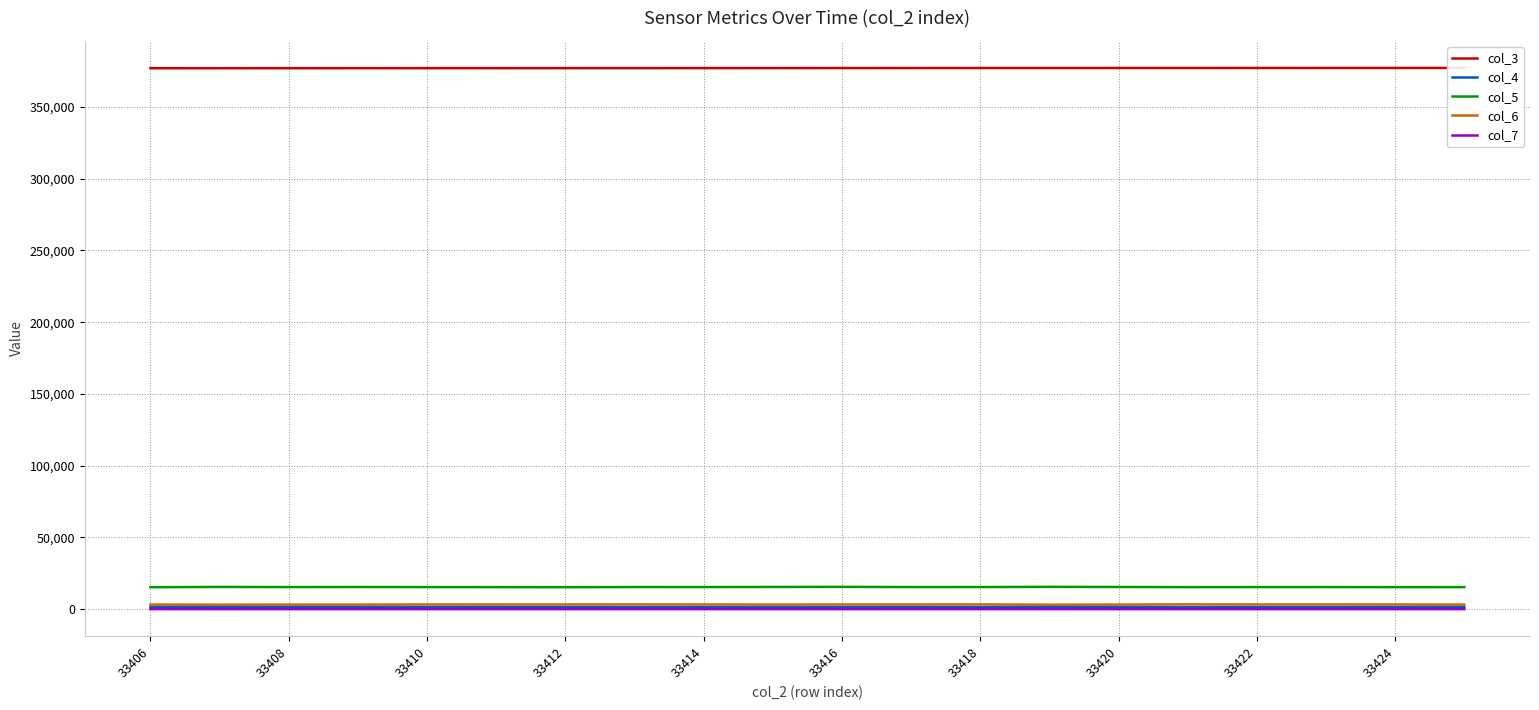

True or false: col_4 and col_5 cross at least once.

False